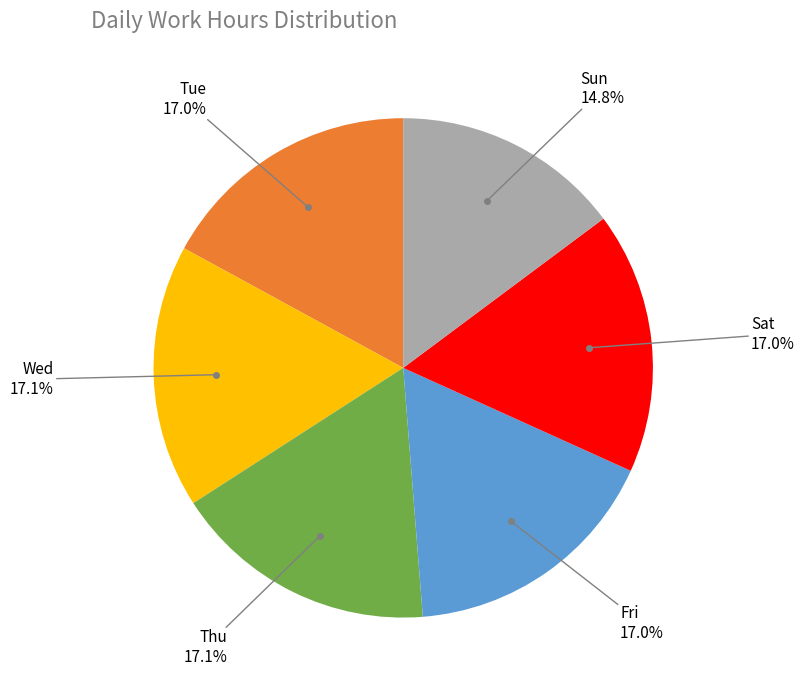

Does any single category account for the majority?

No